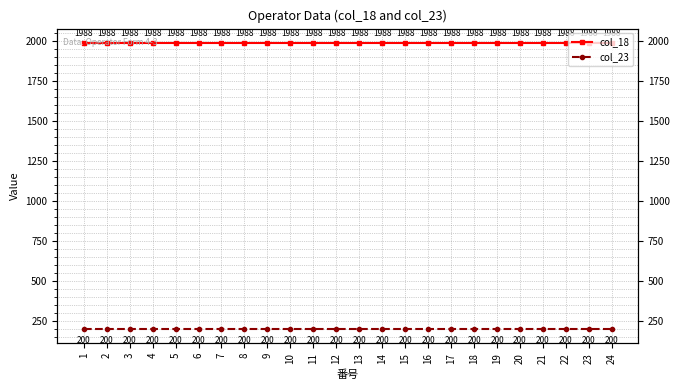

List the series in order of their peak value, lowest first.

col_23, col_18